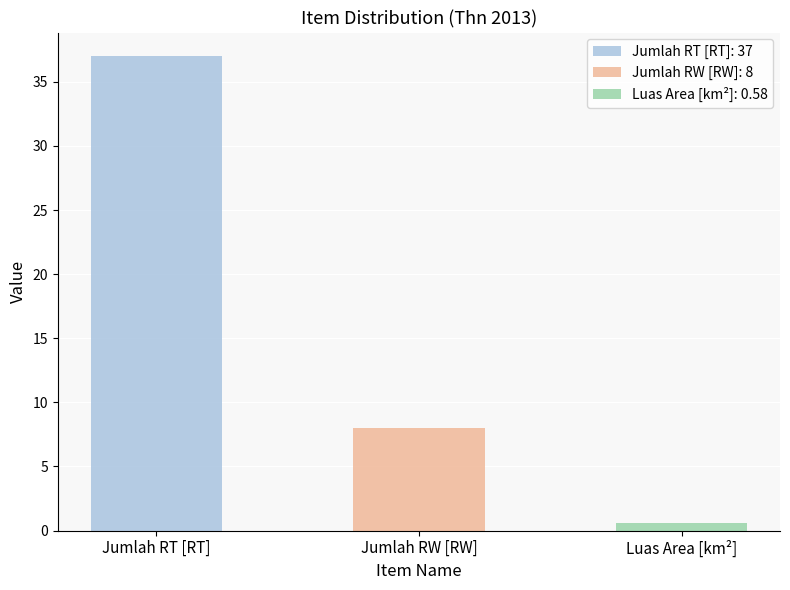

Where does the data first go above 8?

Jumlah RT [RT]